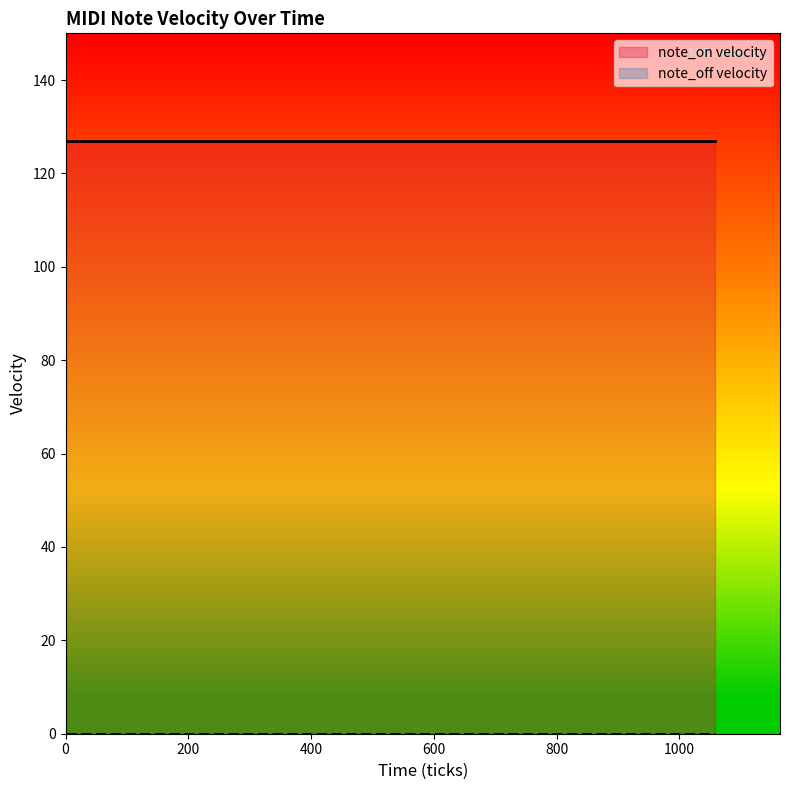

Rank the series by their average value, from lowest to highest.

note_off velocity, note_on velocity